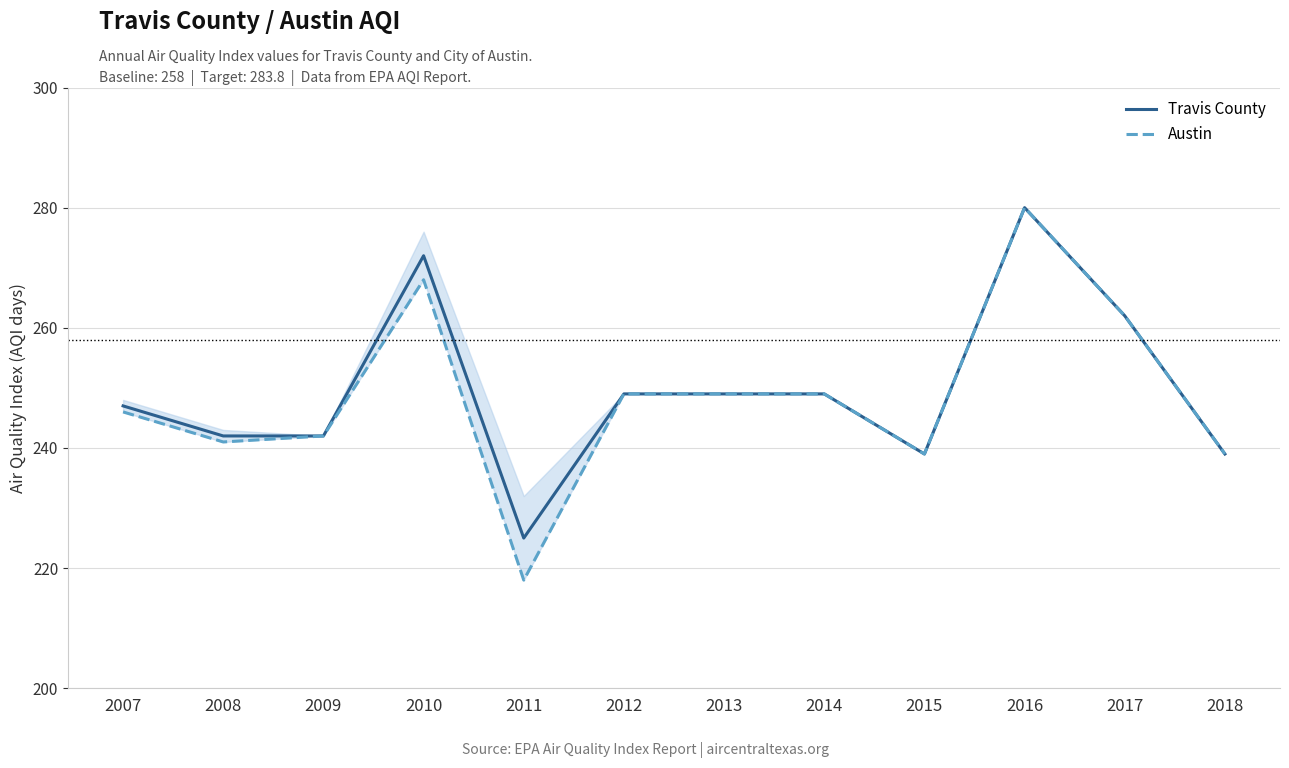

How many distinct data groups are displayed?

2